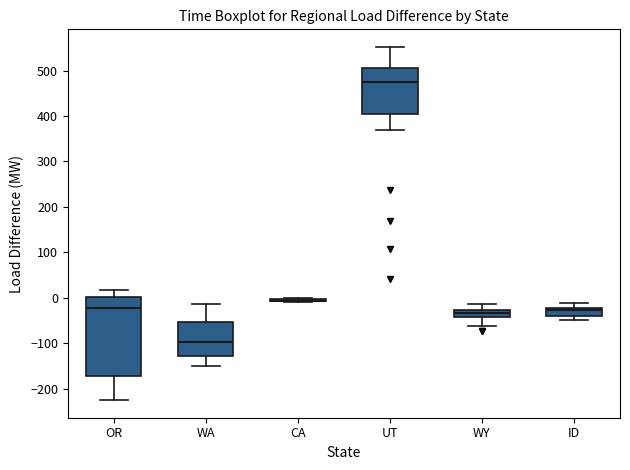

Where is the upper edge of the box for WY on the y-axis? The values are not printed on the chart, so give them approximately, as read against the axis.

-30